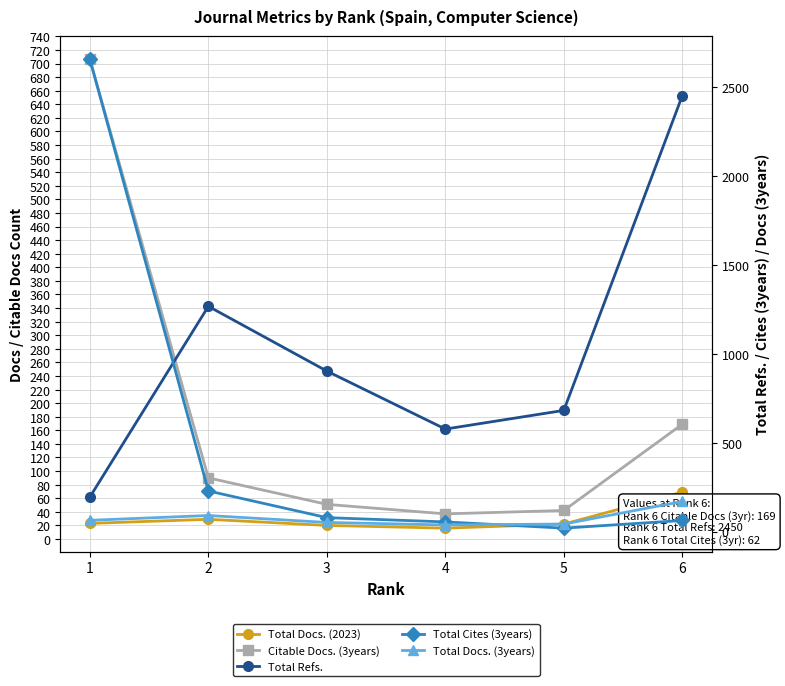

Where does the Total Docs. (3years) series first go above 63?

2